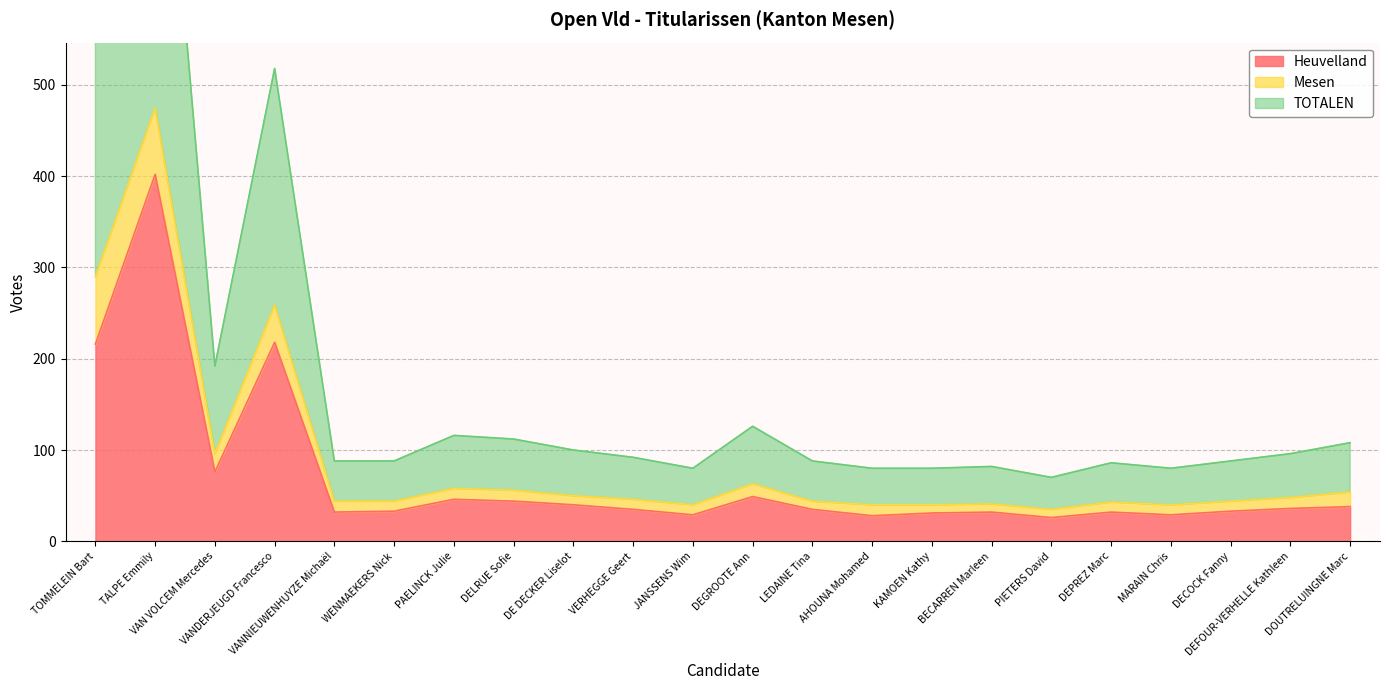

Rank the categories by Heuvelland value from lowest to highest.

PIETERS David, AHOUNA Mohamed, JANSSENS Wim, MARAIN Chris, KAMOEN Kathy, VANNIEUWENHUYZE Michaël, BECARREN Marleen, DEPREZ Marc, WENMAEKERS Nick, DECOCK Fanny, VERHEGGE Geert, LEDAINE Tina, DEFOUR-VERHELLE Kathleen, DOUTRELUINGNE Marc, DE DECKER Liselot, DELRUE Sofie, PAELINCK Julie, DEGROOTE Ann, VAN VOLCEM Mercedes, TOMMELEIN Bart, VANDERJEUGD Francesco, TALPE Emmily